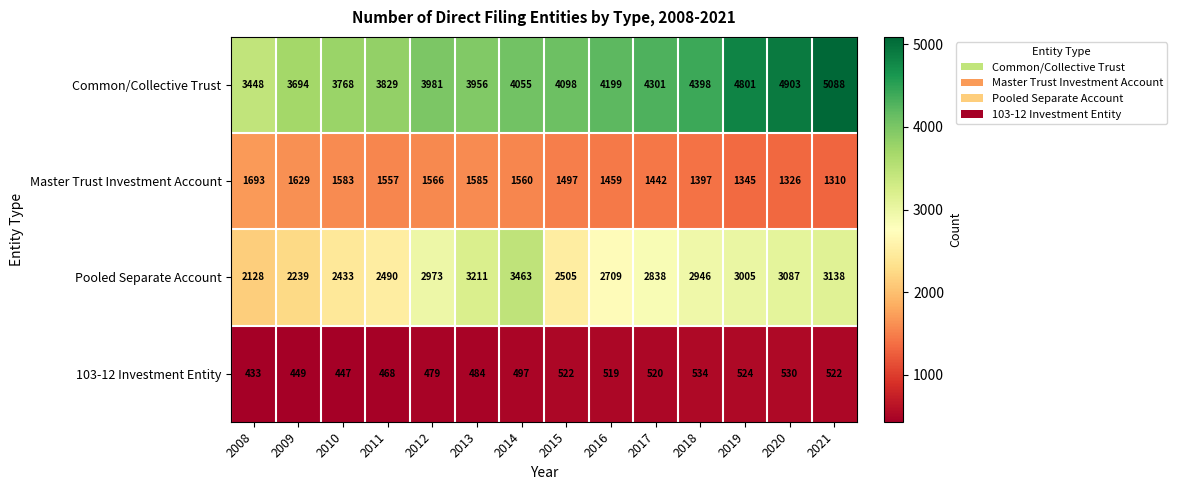

Rank the series by their maximum value, from highest to lowest.

Common/Collective Trust, Pooled Separate Account, Master Trust Investment Account, 103-12 Investment Entity